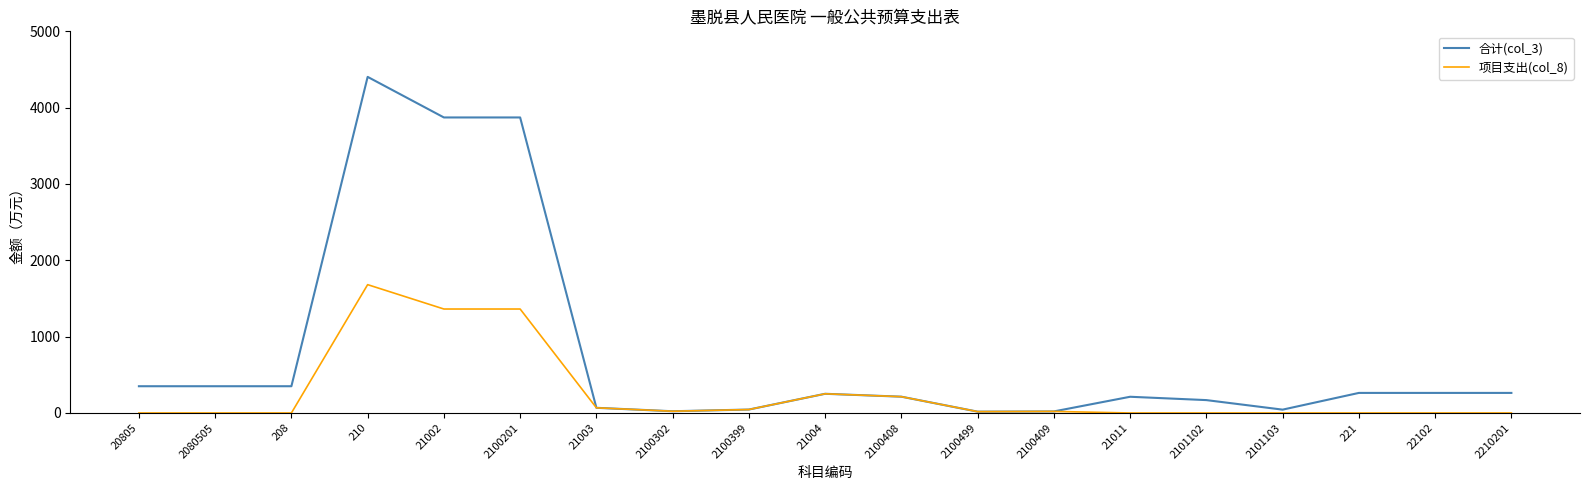

Which category has the highest value across all series?

210